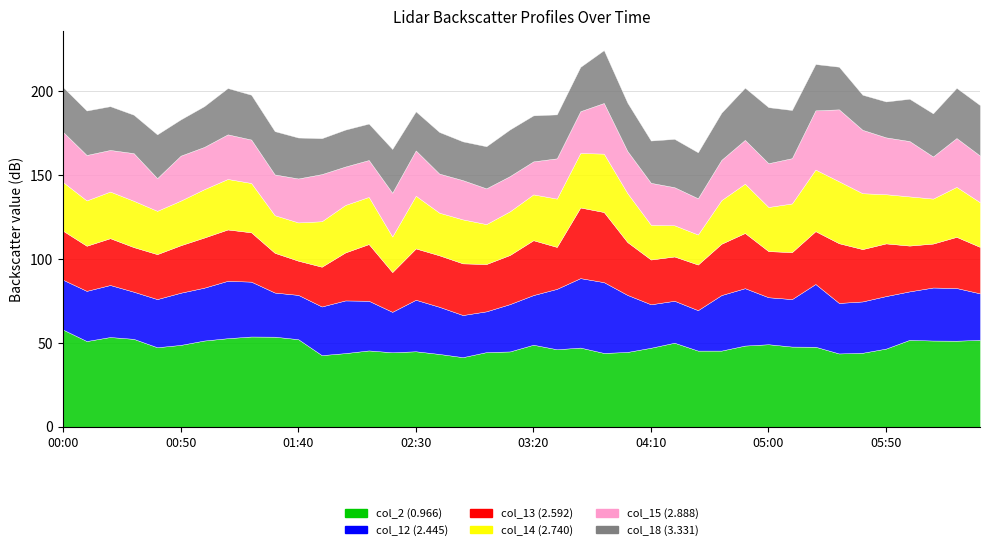

Where is the first local minimum for col_2 (0.966)?

2005/09/22 00:10